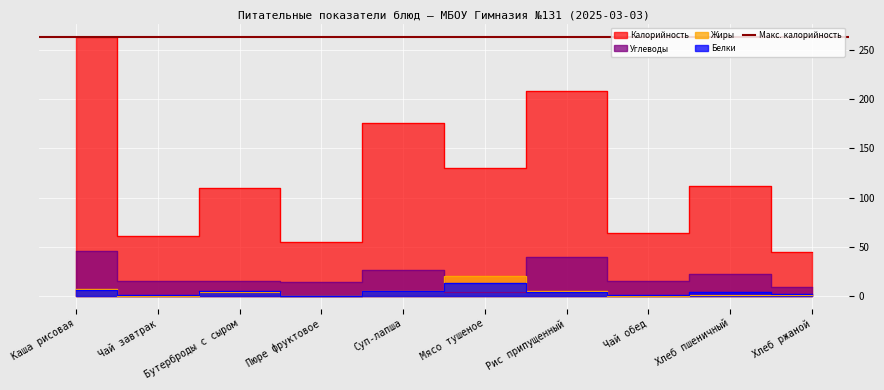

What is the greatest value displayed?

264.0